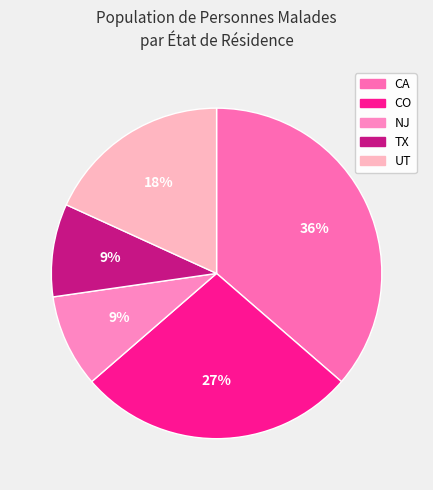

Which slice is the largest?

CA